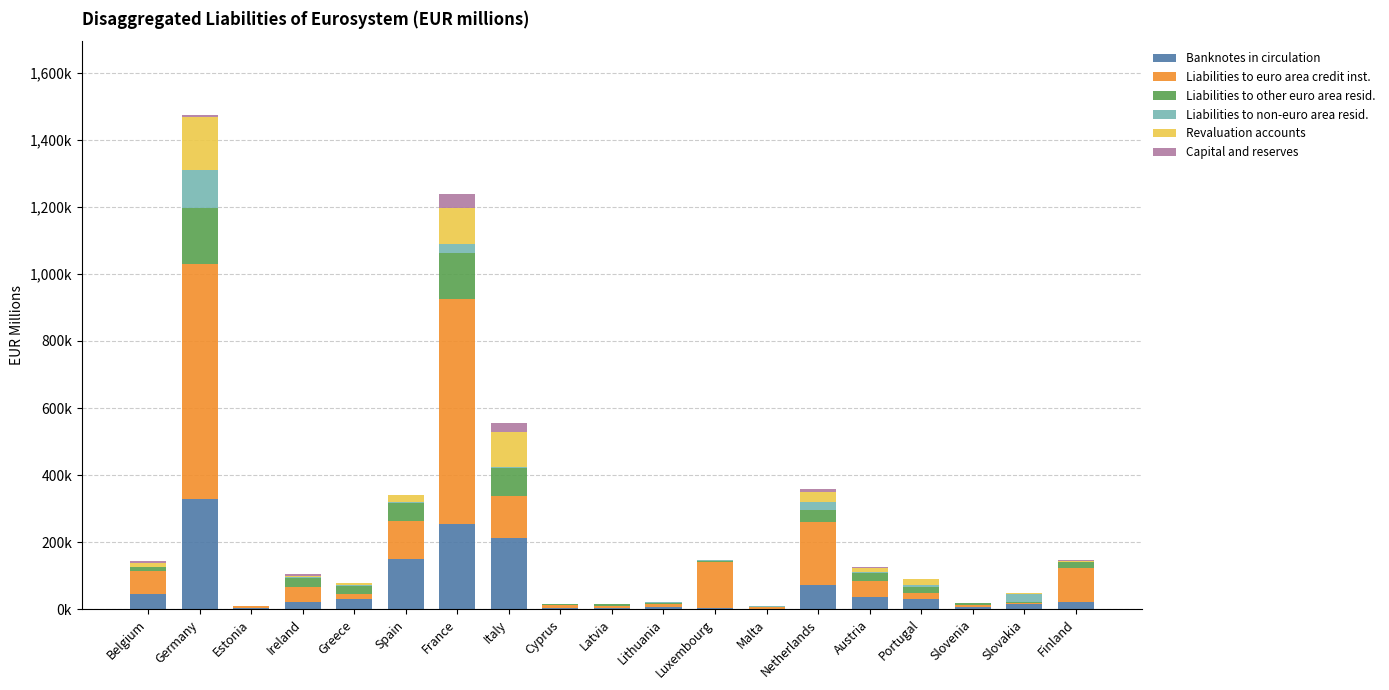

What is the difference between the Liabilities to euro area credit inst. values at Slovakia and Ireland?

41867